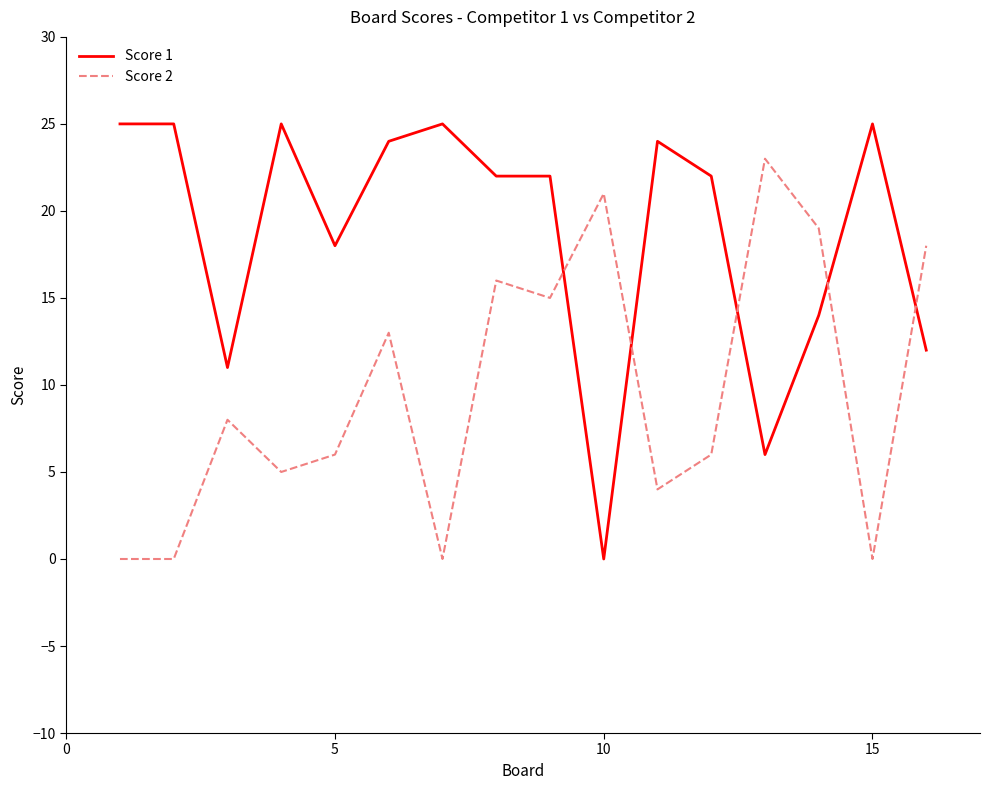

True or false: Score 1 and Score 2 intersect in this chart.

True